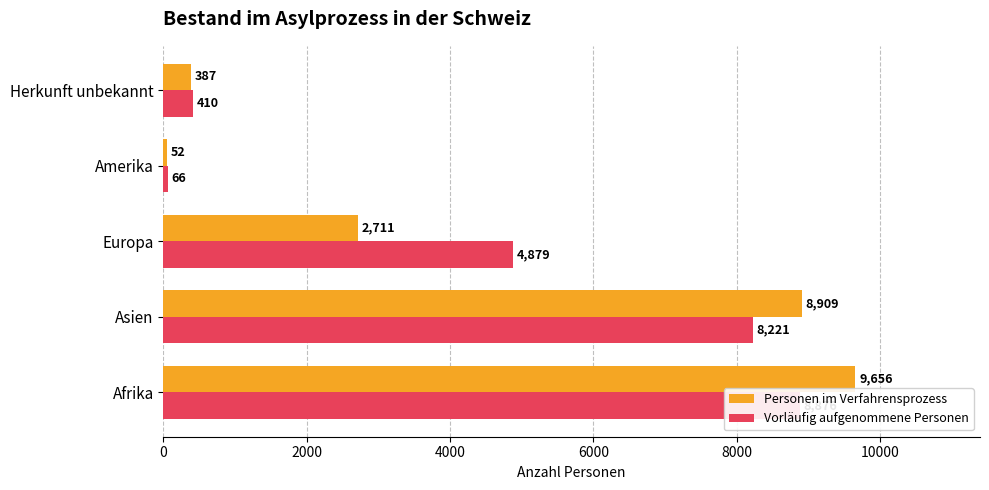

How many bars are there in each group?

2